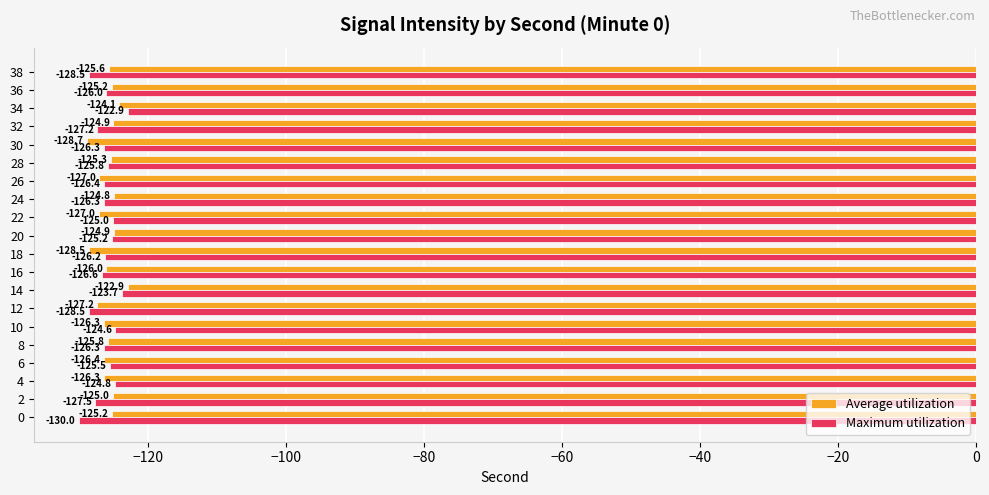

Which category has the highest value in the Maximum utilization series?

34